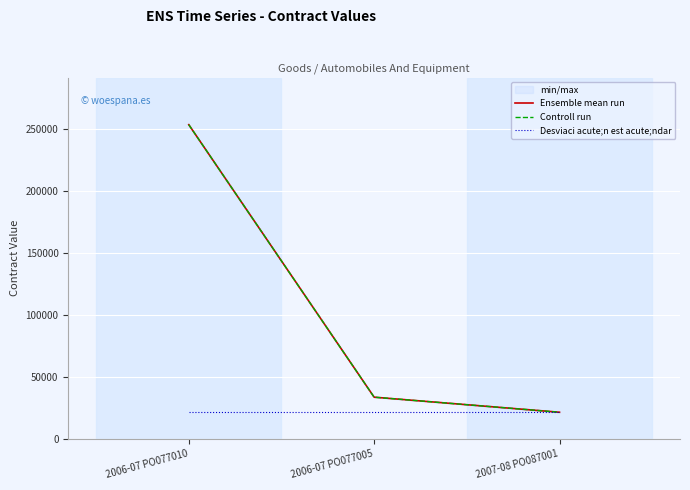

The Ensemble mean run series shows 18697.1 at 2006-07 PO077005. True or false?

False